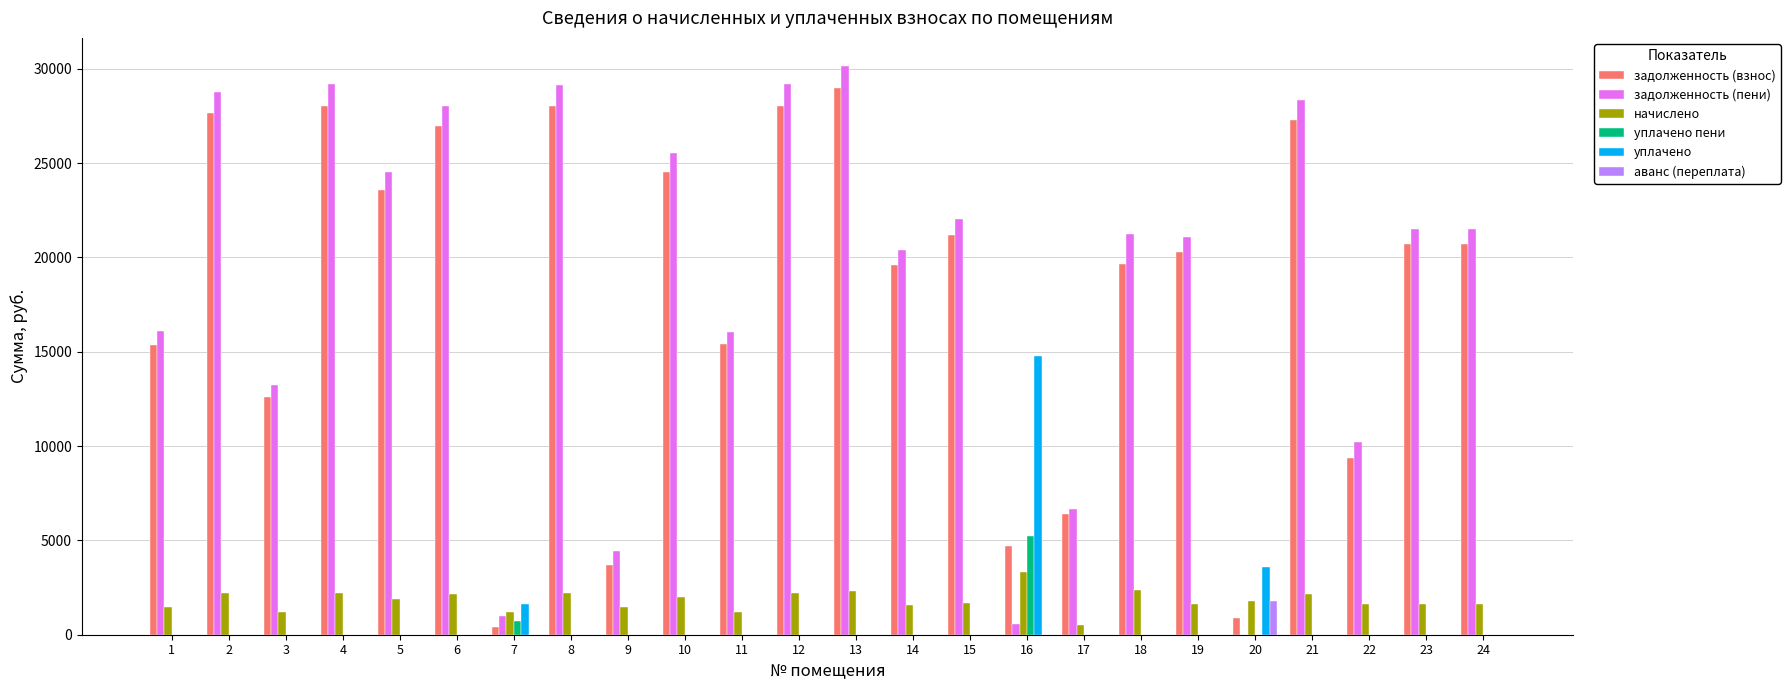

Which series changed the most between 12 and 16?

задолженность (пени)